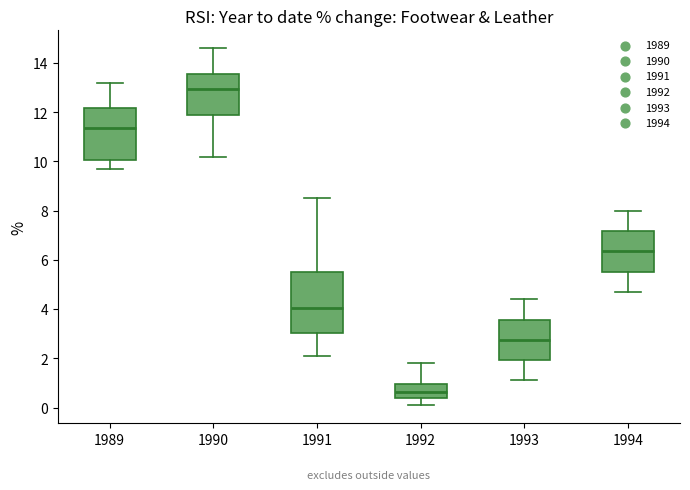

Reading left to right, read every box against the y-axis: the position of its median line, the range the box covers, and the ends of its whiskers. The values are not printed on the chart, so give them approximately, as read against the axis.

1989: median 11.4, box 10.0 to 12.2, whiskers 9.8 to 13.2
1990: median 13.0, box 11.8 to 13.6, whiskers 10.2 to 14.6
1991: median 4.0, box 3.0 to 5.6, whiskers 2.2 to 8.6
1992: median 0.6, box 0.4 to 1.0, whiskers 0.2 to 1.8
1993: median 2.8, box 2.0 to 3.6, whiskers 1.2 to 4.4
1994: median 6.4, box 5.6 to 7.2, whiskers 4.8 to 8.0